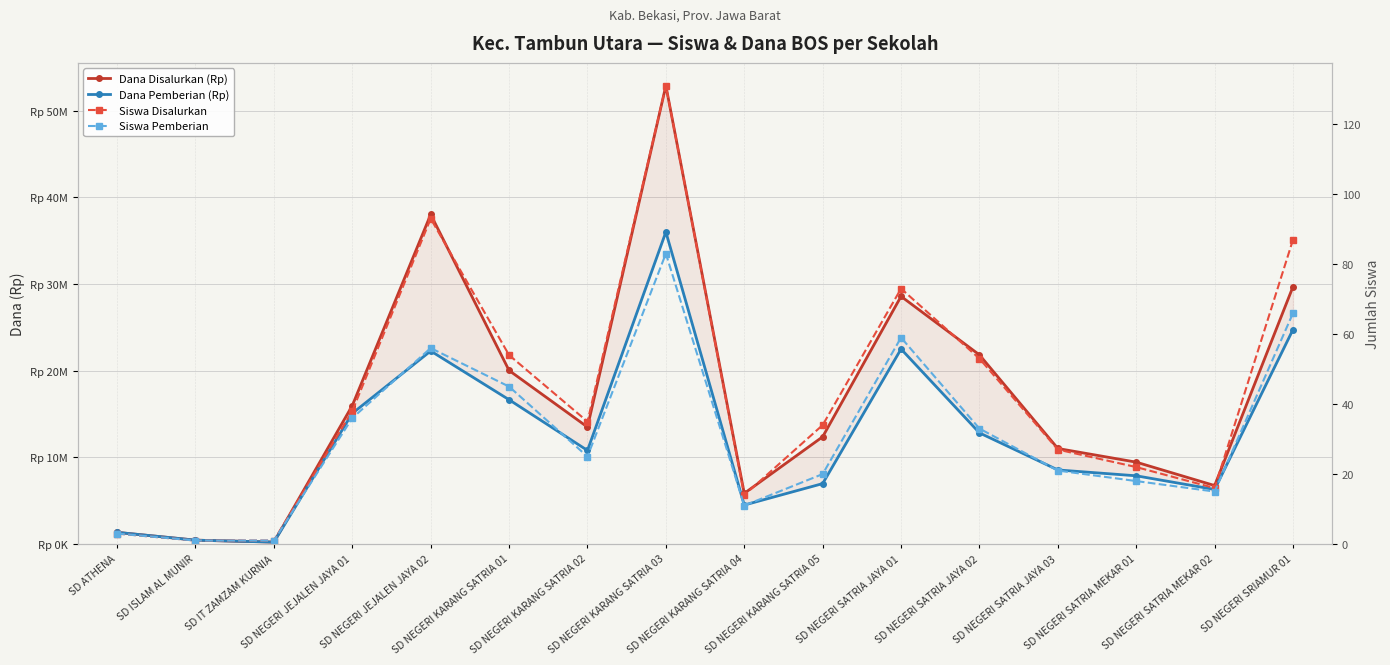

At which label does Dana Disalurkan (Rp) reach its minimum?

SD IT ZAMZAM KURNIA